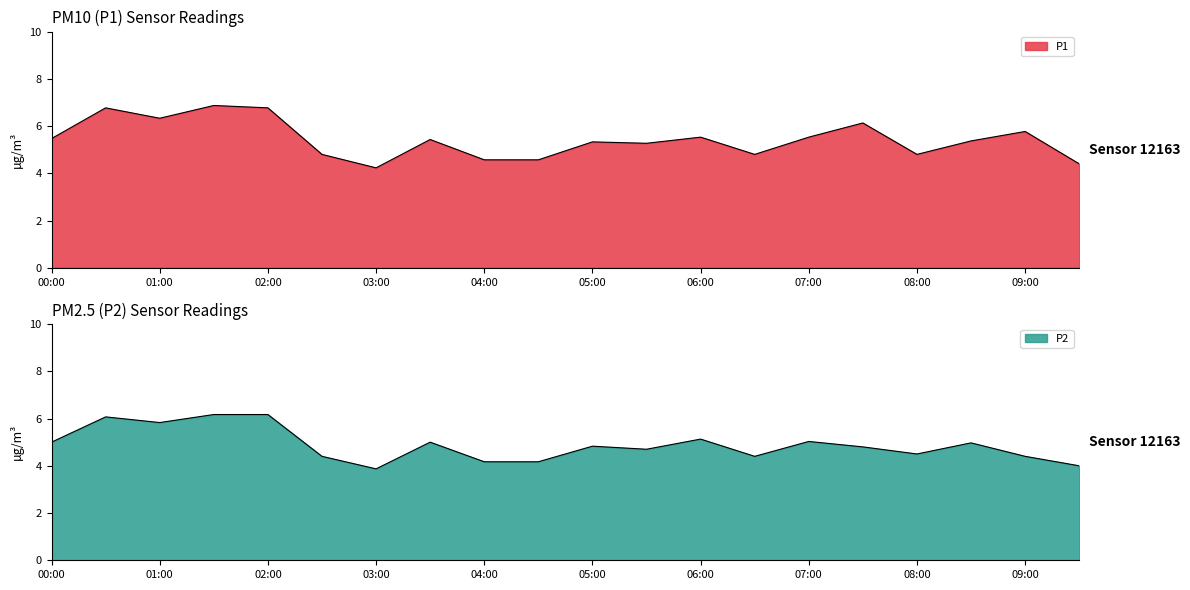

What is the difference between the P1 values at 07:00 and 00:00?

0.1